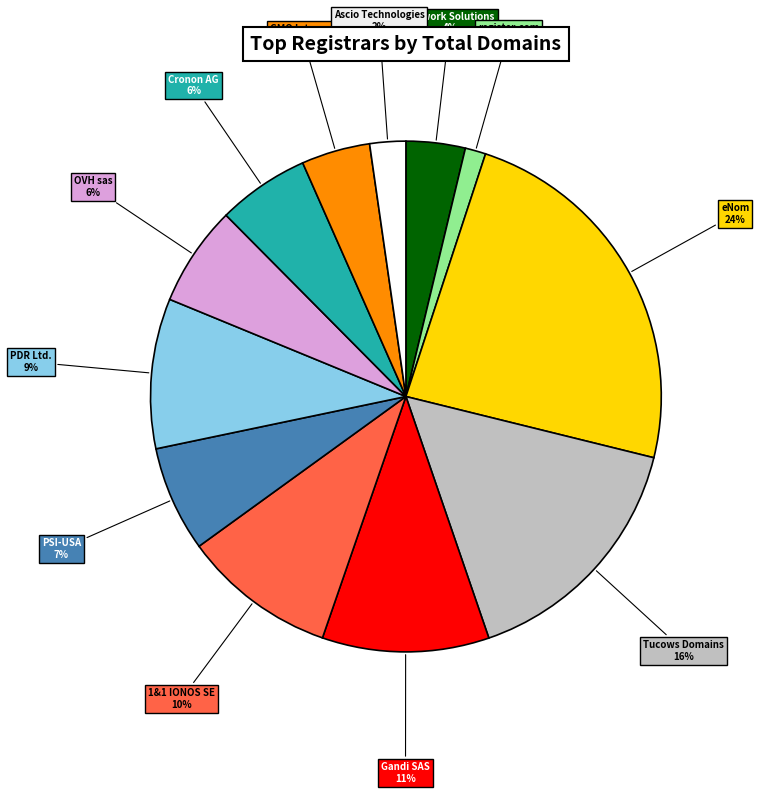

Do PDR Ltd. and PSI-USA together represent more than half of the pie?

No